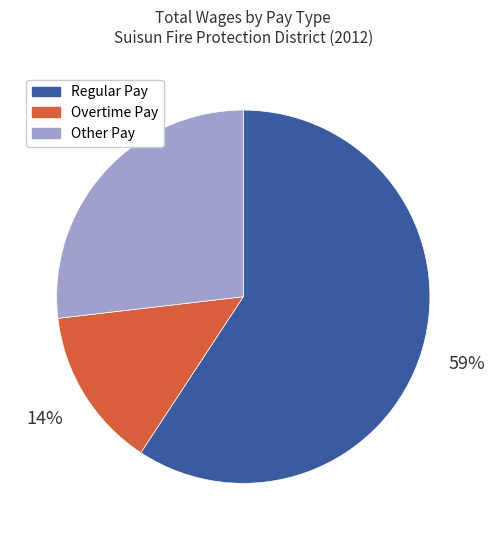

Is there a majority slice in this chart?

Yes